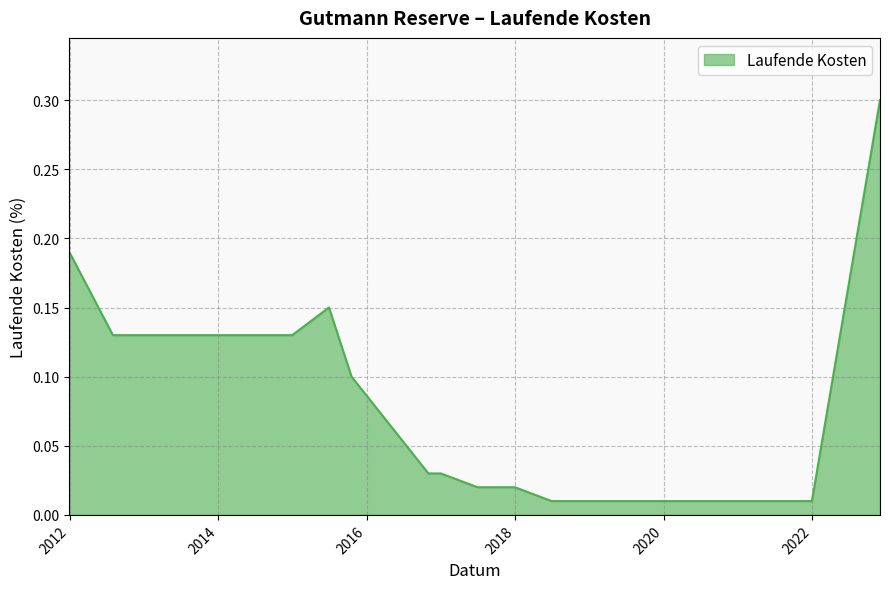

What is the greatest value displayed?

0.3